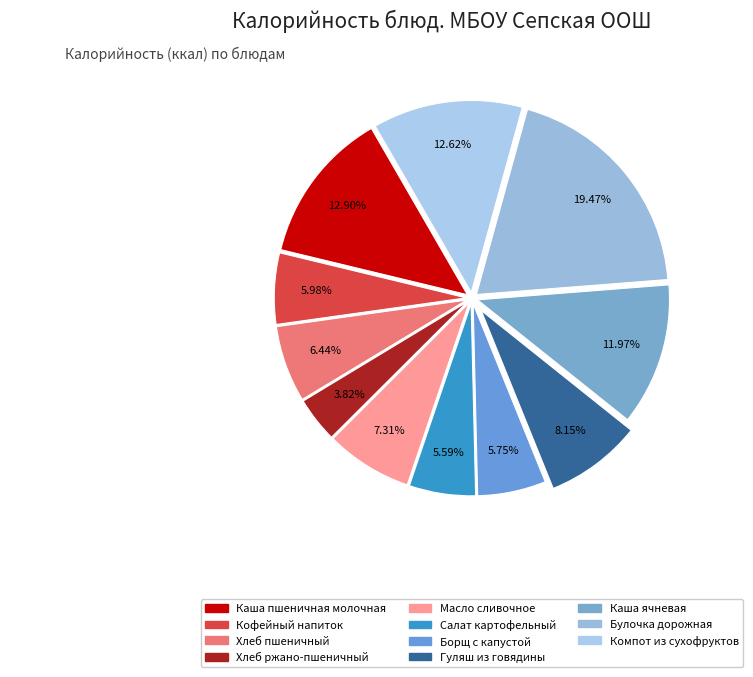

What is the ratio of the value at Компот из сухофруктов to the value at Хлеб пшеничный?

2.0